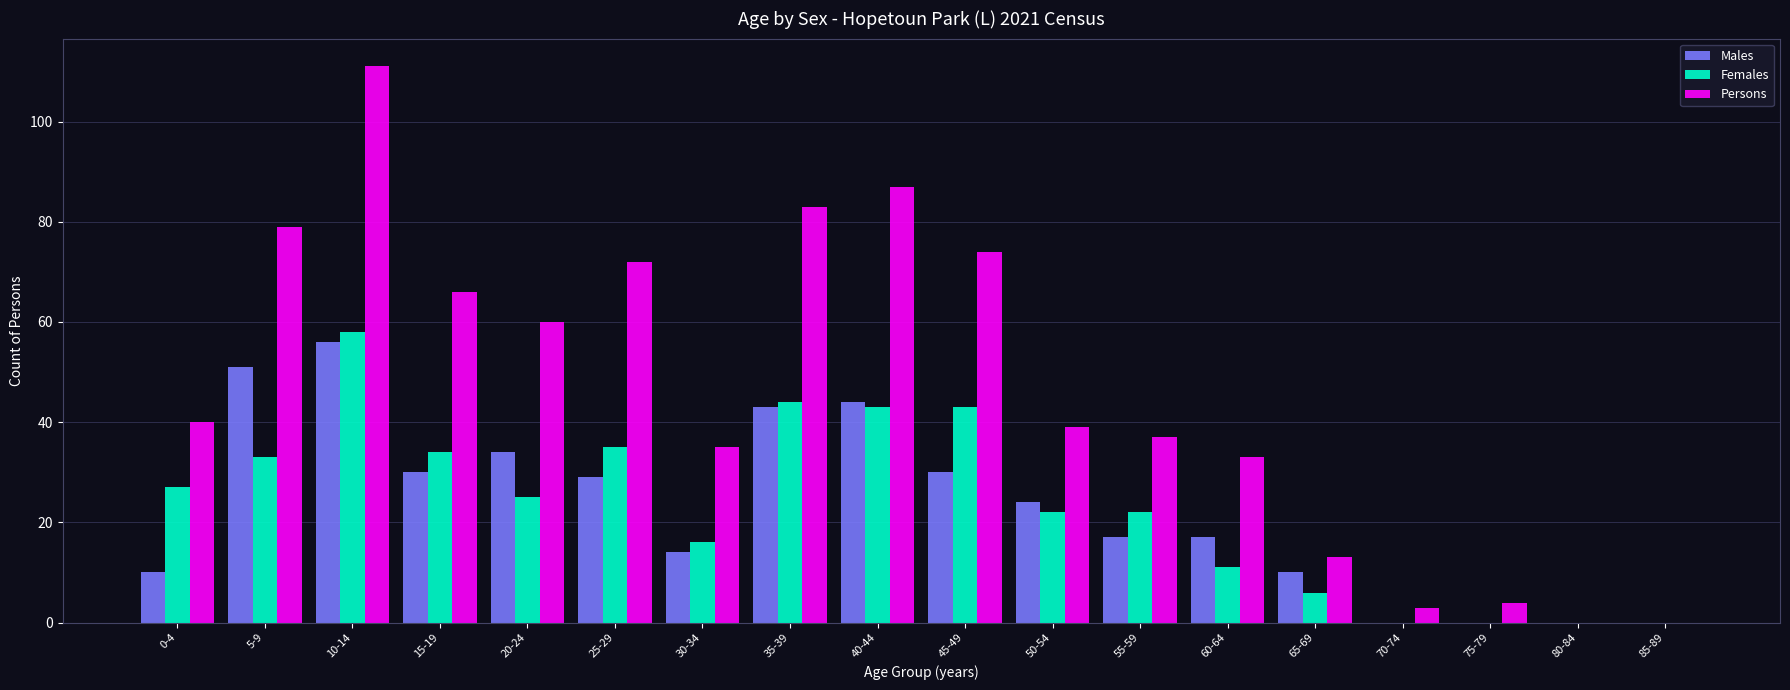

What is the sum of all Persons values?

836